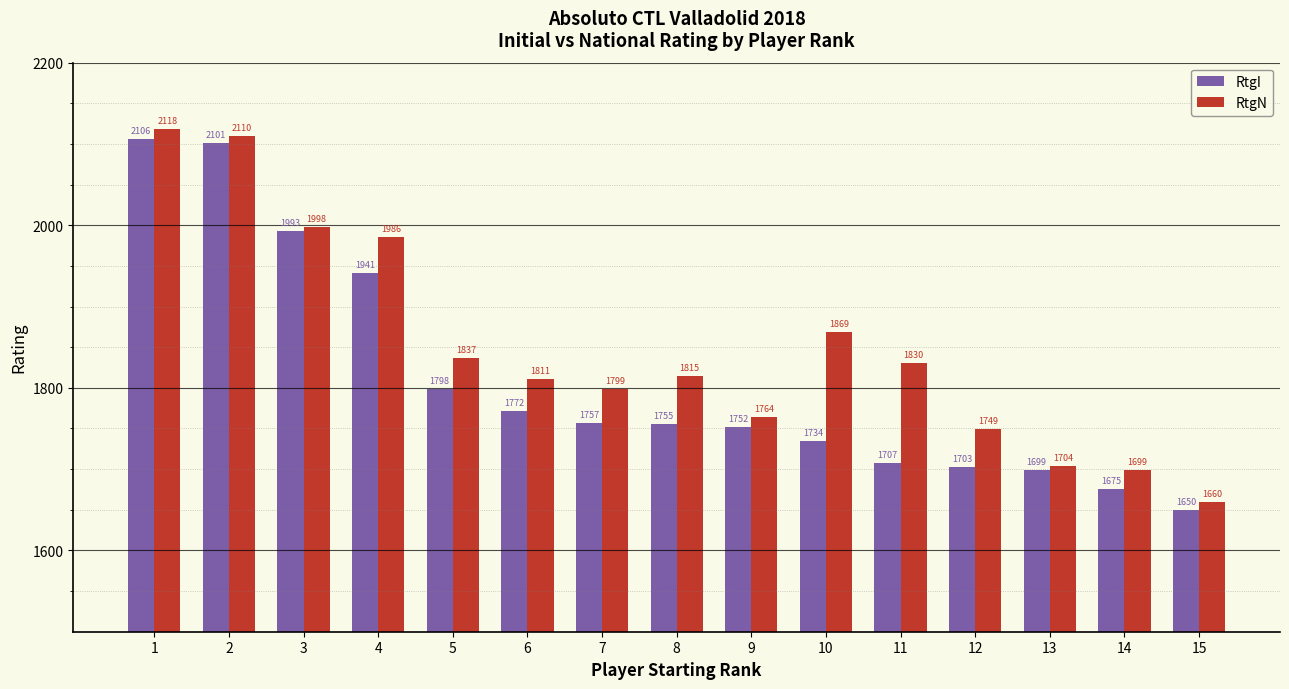

Read the RtgI value at 1.

2106